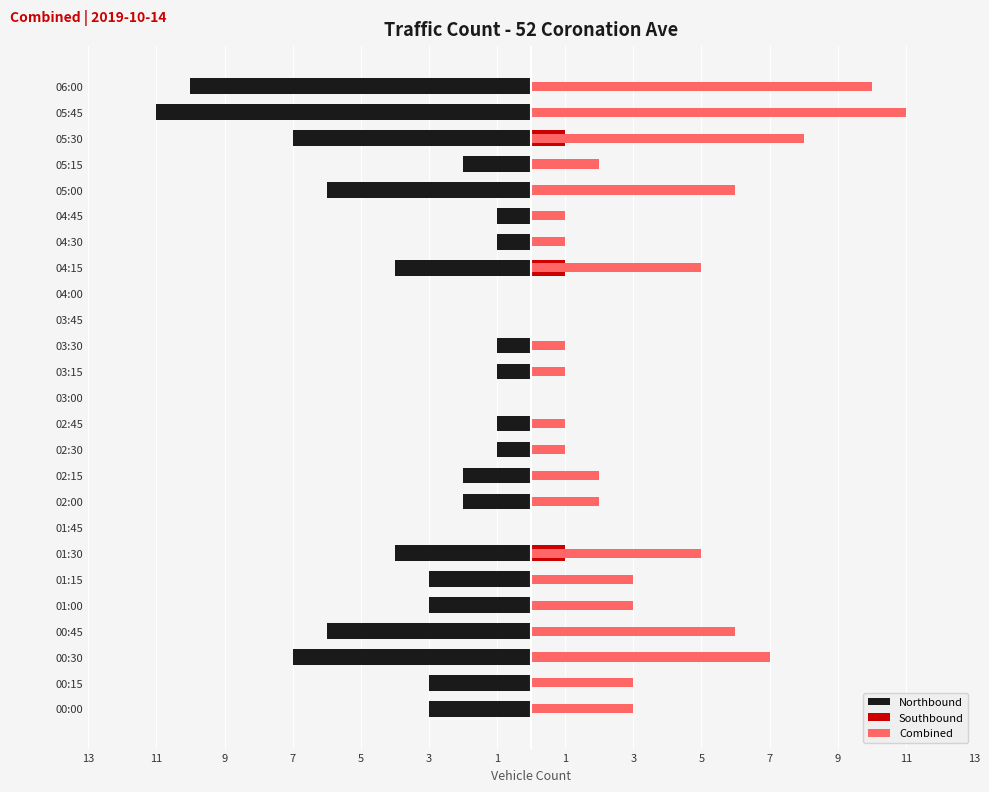

True or false: Southbound has a value of 0 at 03:15.

False